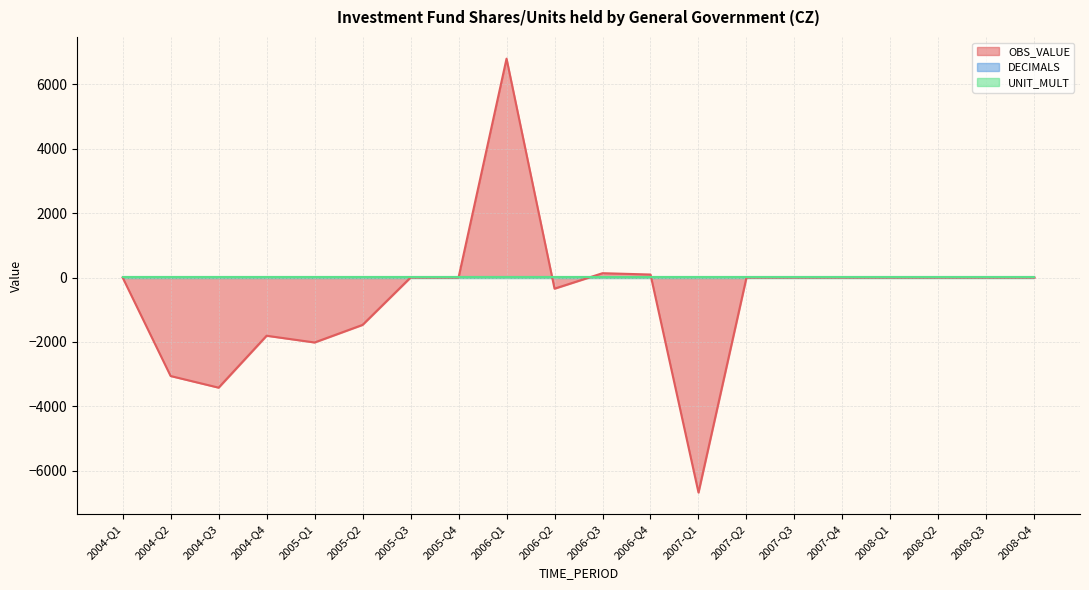

The DECIMALS series shows 3 at 2004-Q4. True or false?

False